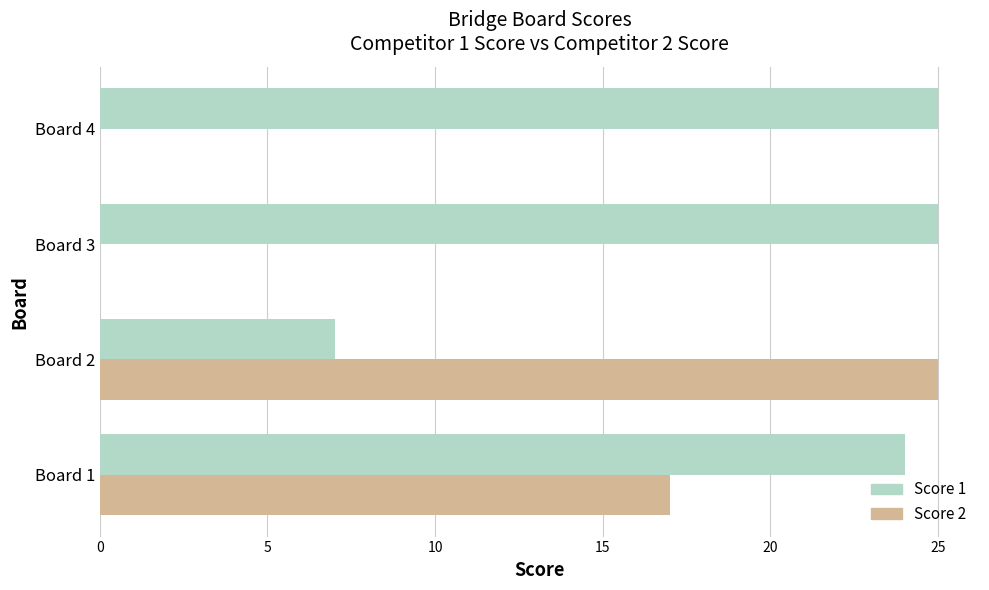

At which label does Score 2 reach its peak?

Board 2